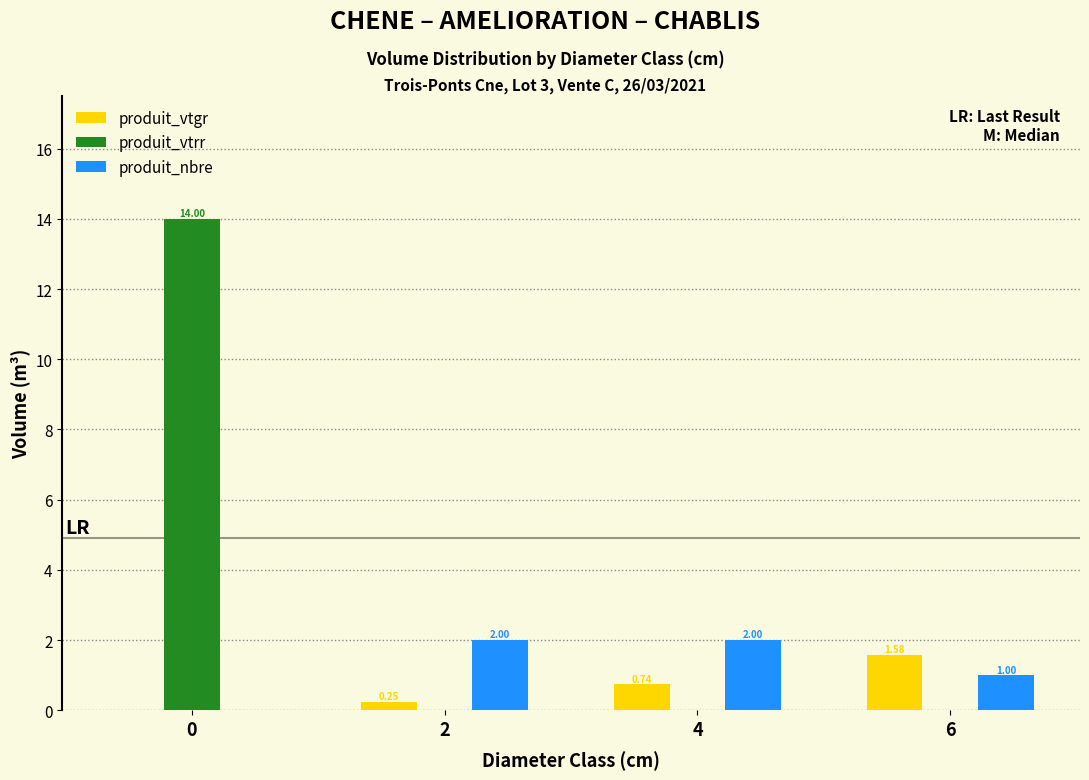

What is the sum of the produit_nbre values at 0 and 4?

2.0